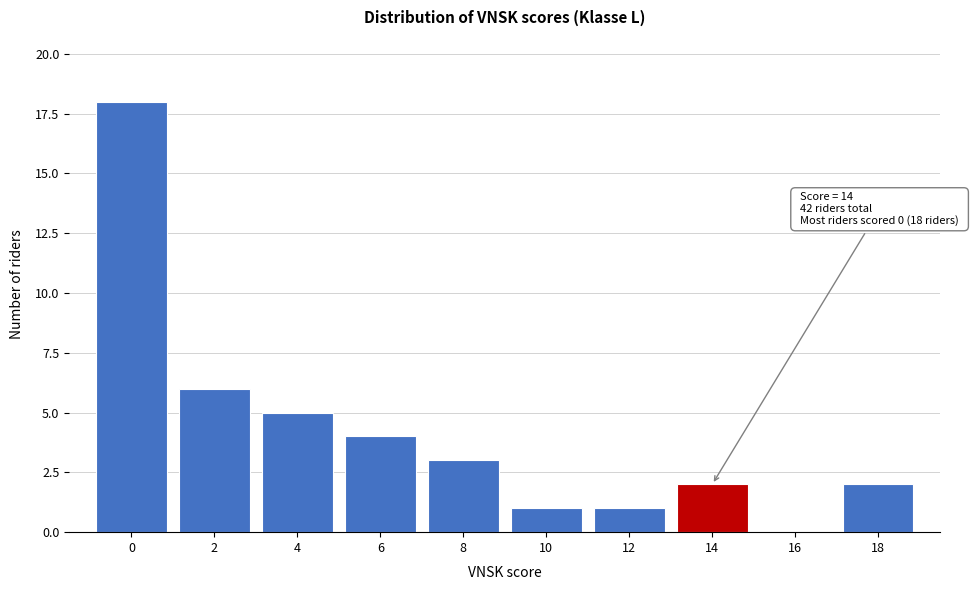

Over which range of the x-axis is the bar tallest?

-1 to 1